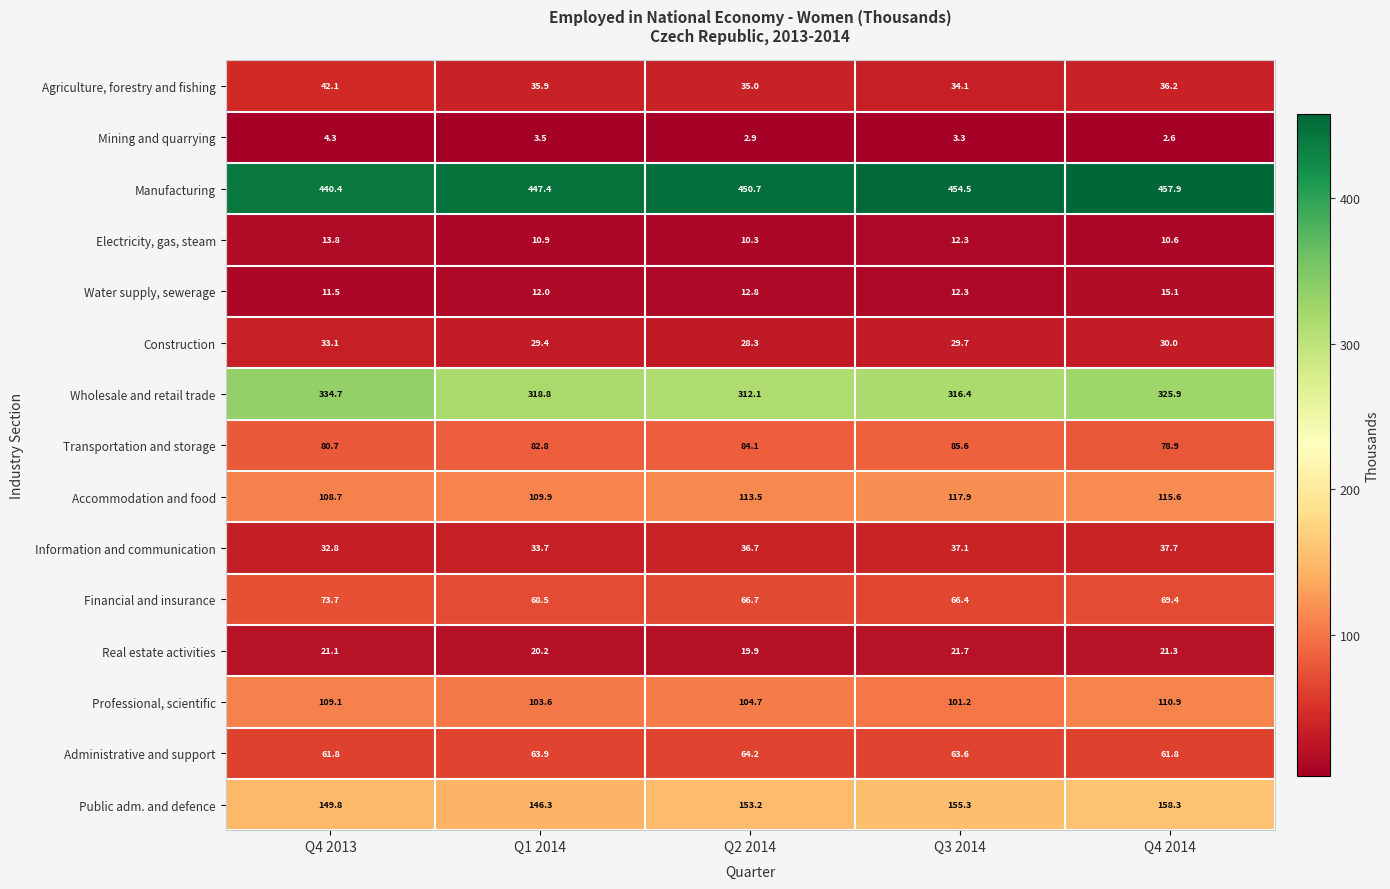

Is it true that Water supply, sewerage equals 5.3 at Q4 2013?

False